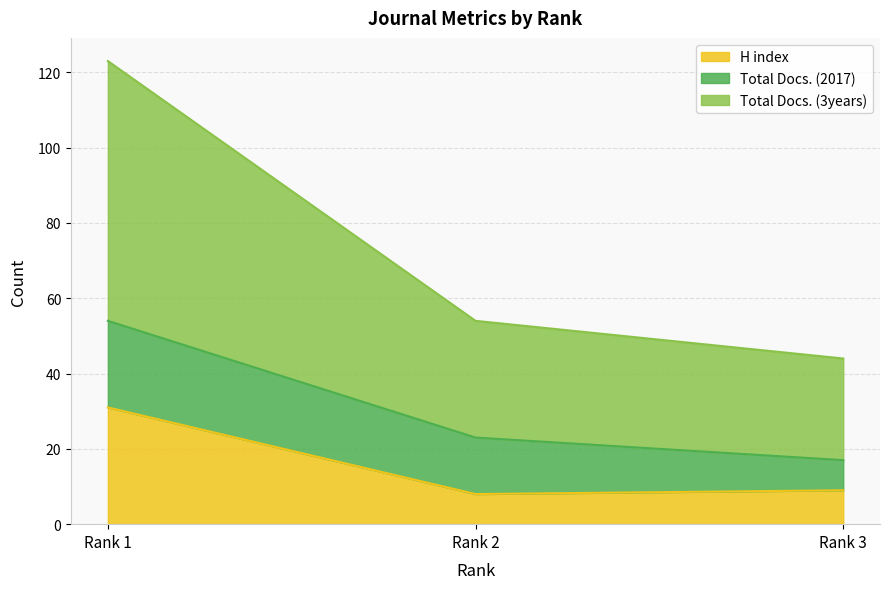

What is the approximate value of H index at Rank 2?

8